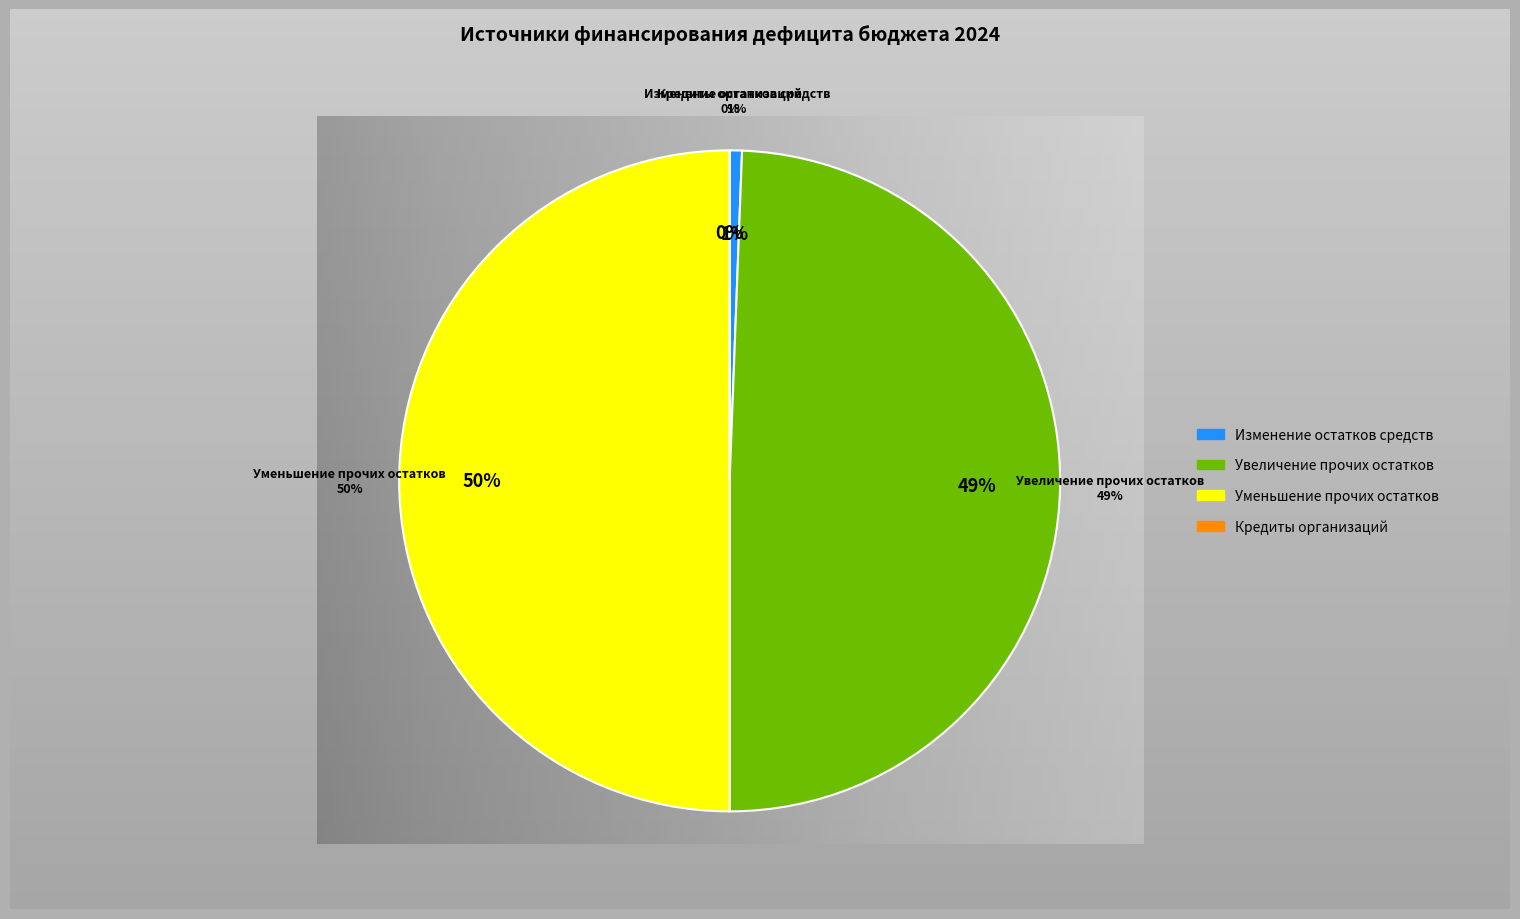

To the nearest percent, what is the difference between the largest and smallest slice percentages?

50%